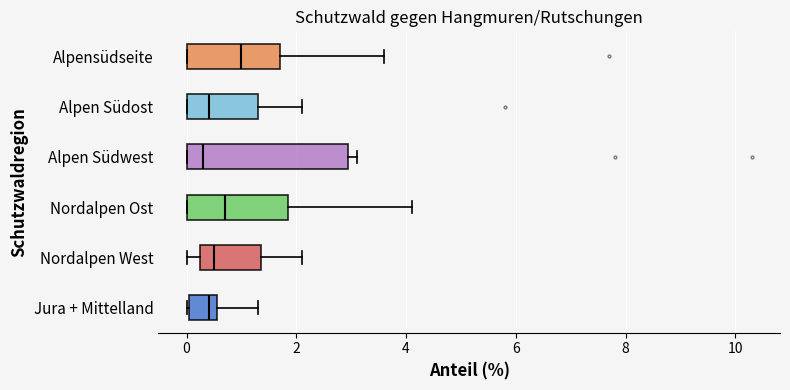

Reading bottom to top, transcribe this box plot: for each box, give where its median line is, the range the box spans, and where its two whiskers end, as read against the x-axis. The values are not printed on the chart, so give them approximately, as read against the axis.

Jura + Mittelland: median 0.4, box 0.0 to 0.6, whiskers 0.0 to 1.4
Nordalpen West: median 0.6, box 0.2 to 1.4, whiskers 0.0 to 2.2
Nordalpen Ost: median 0.8, box 0.0 to 1.8, whiskers 0.0 to 4.2
Alpen Südwest: median 0.4, box 0.0 to 3.0, whiskers 0.0 to 3.2
Alpen Südost: median 0.4, box 0.0 to 1.4, whiskers 0.0 to 2.2
Alpensüdseite: median 1.0, box 0.0 to 1.8, whiskers 0.0 to 3.6